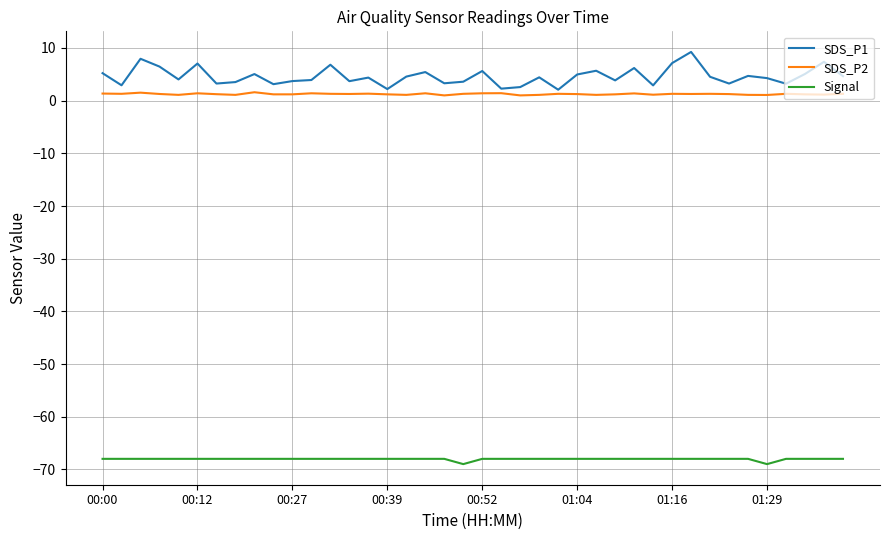

Which series has the largest range (max minus min)?

SDS_P1